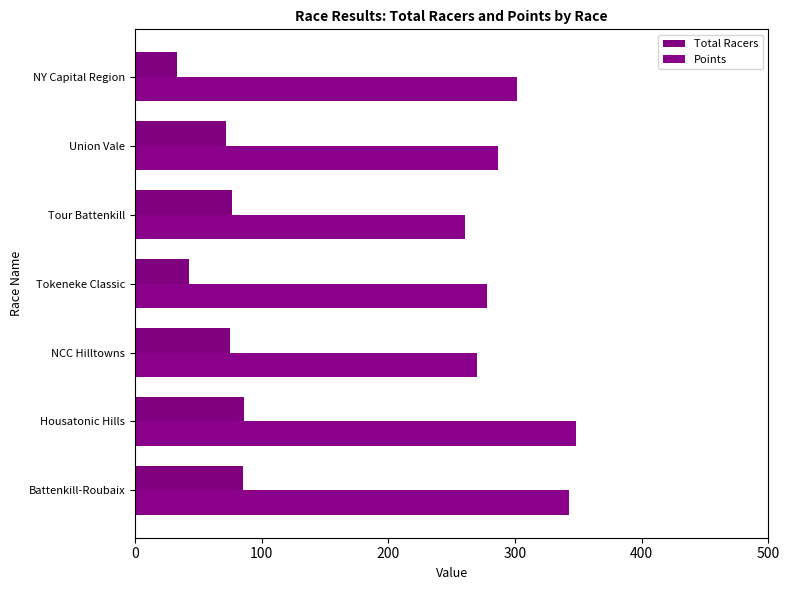

Reading left to right, extract all data points from this chart.

Total Racers: 85.0	86.0	75.0	43.0	77.0	72.0	33.0
Points: 342.9	348.4	270.4	277.6	260.5	286.6	301.3